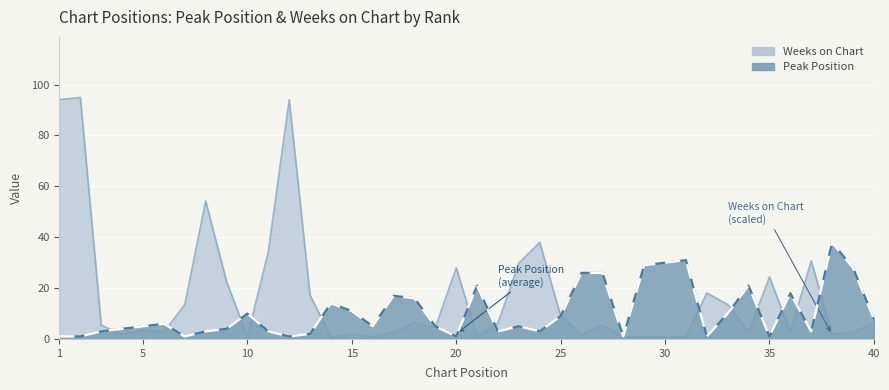

What is the sum of all Weeks on Chart values?

683.1